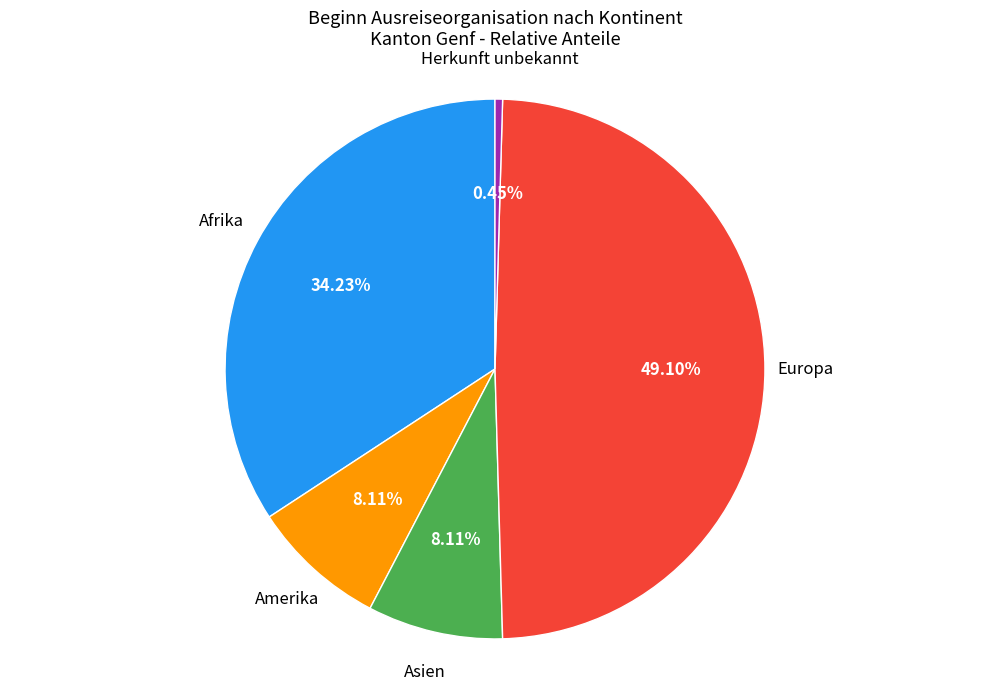

Is there any slice that represents more than half of the pie?

No